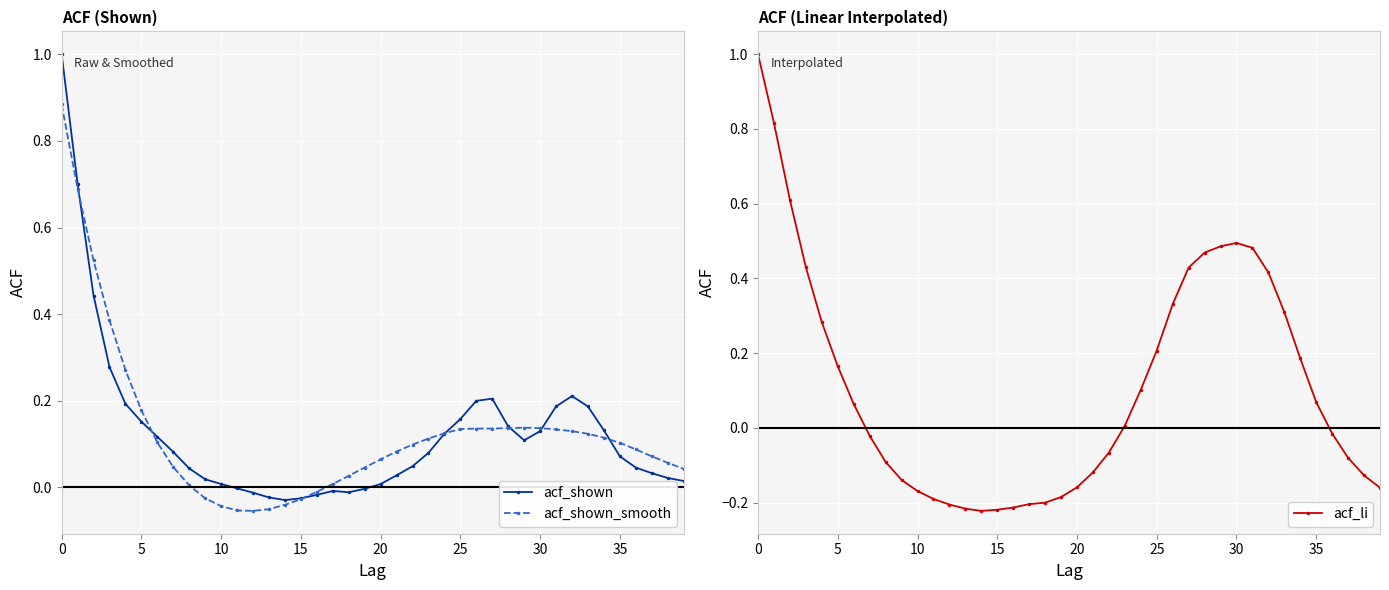

What is the difference between the second highest and minimum values in the acf_shown_smooth series?

0.7